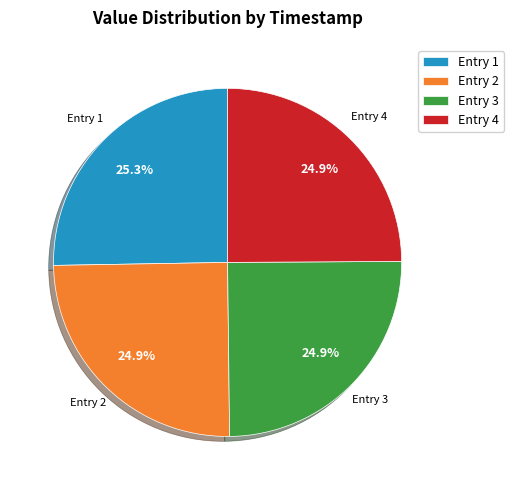

To the nearest percent, what is the average slice percentage?

25%